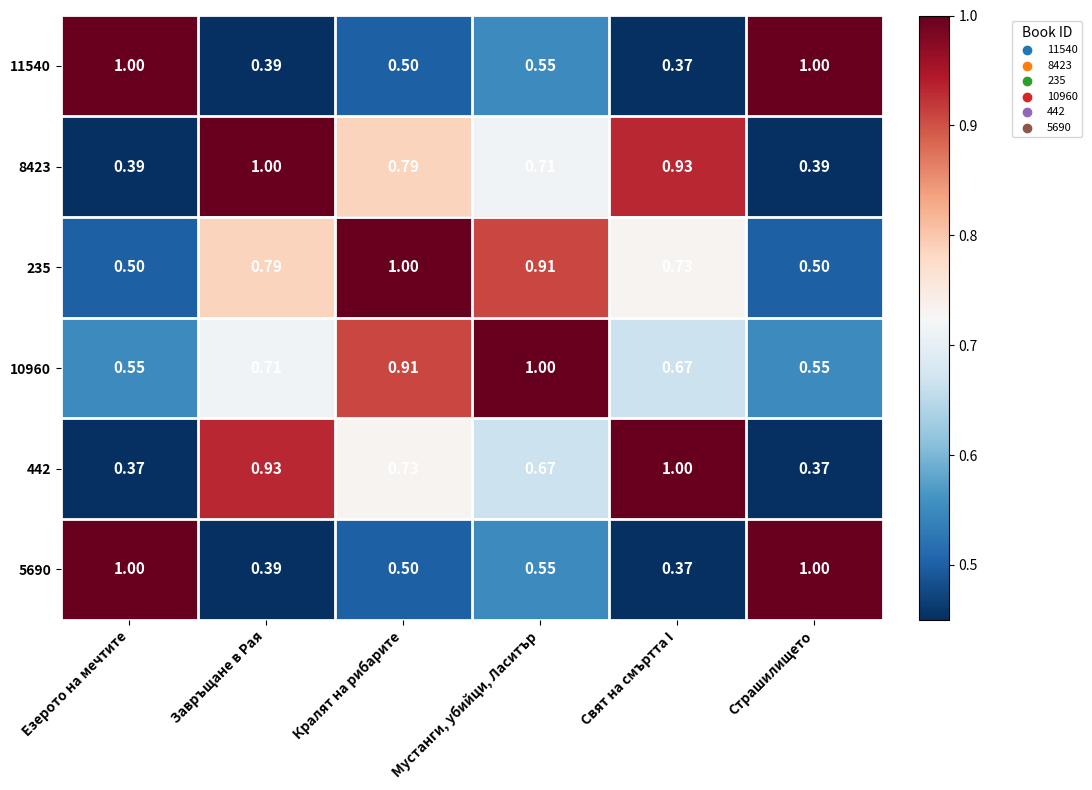

Count the number of data series in this chart.

6